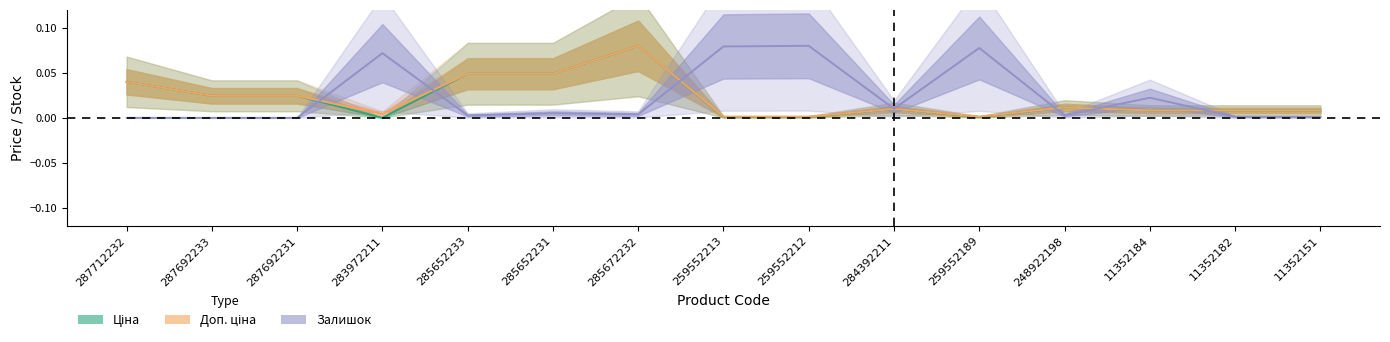

How many lines are shown in the chart?

3